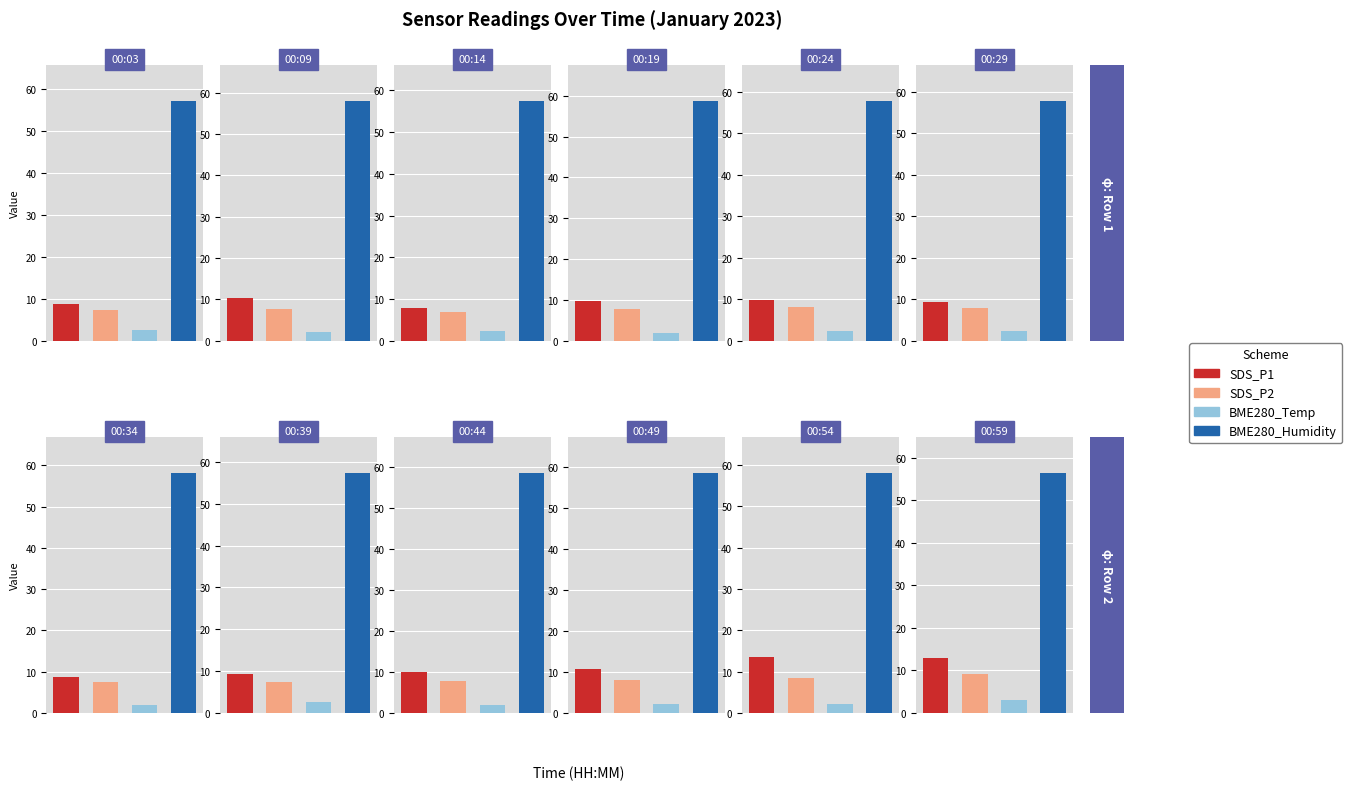

Reading left to right, list all the values displayed in this chart.

SDS_P1: 00:03=8.9	00:09=10.3	00:14=7.8	00:19=9.7	00:24=9.9	00:29=9.3	00:34=8.8	00:39=9.2	00:44=10.0	00:49=10.7	00:54=13.7	00:59=12.9
SDS_P2: 00:03=7.4	00:09=7.6	00:14=7.0	00:19=7.9	00:24=8.1	00:29=8.0	00:34=7.5	00:39=7.5	00:44=7.9	00:49=8.0	00:54=8.4	00:59=9.2
BME280_temperature: 00:03=2.5	00:09=2.2	00:14=2.4	00:19=1.8	00:24=2.4	00:29=2.3	00:34=2.0	00:39=2.6	00:44=2.0	00:49=2.1	00:54=2.2	00:59=3.1
BME280_humidity: 00:03=57.2	00:09=58.0	00:14=57.5	00:19=58.7	00:24=57.8	00:29=57.8	00:34=58.1	00:39=57.3	00:44=58.4	00:49=58.4	00:54=58.0	00:59=56.4